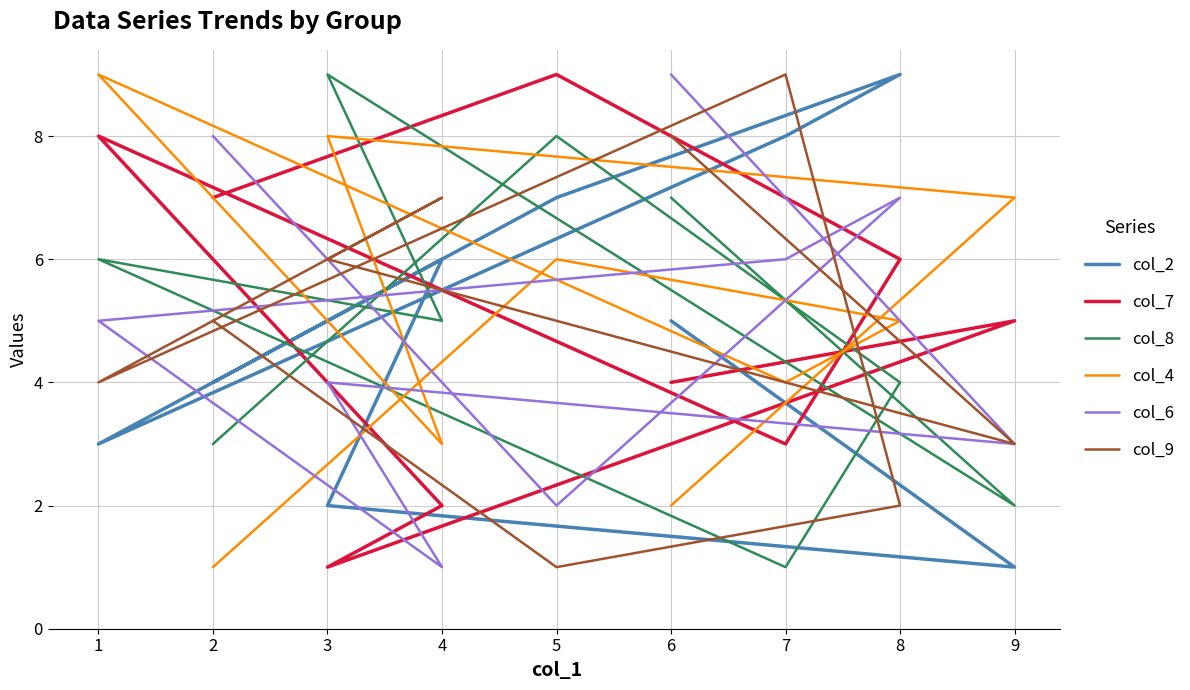

Which series has the largest total across all categories?

col_2